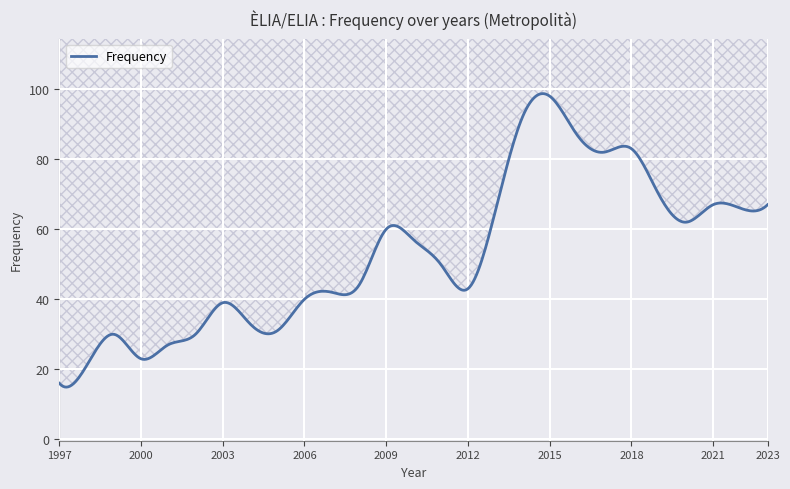

Reading left to right, extract all data points from this chart.

16	21	30	23	27	30	39	33	31	40	42	44	60	57	50	43	65	92	98	87	82	83	70	62	67	66	67